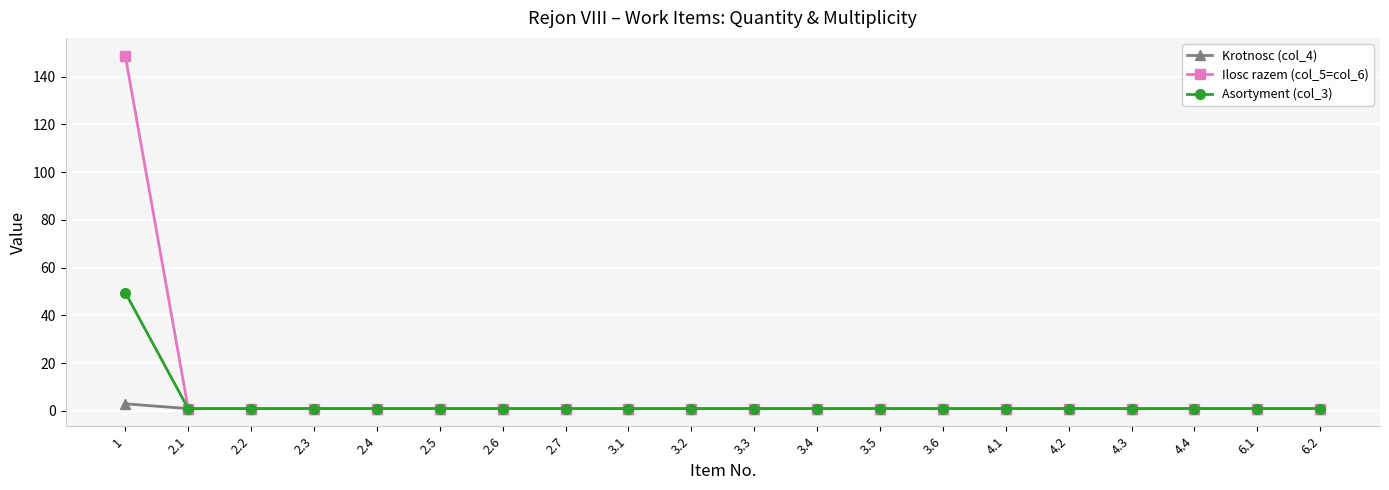

True or false: Krotnosc (col_4) has a value of 1.0 at 4.2.

True